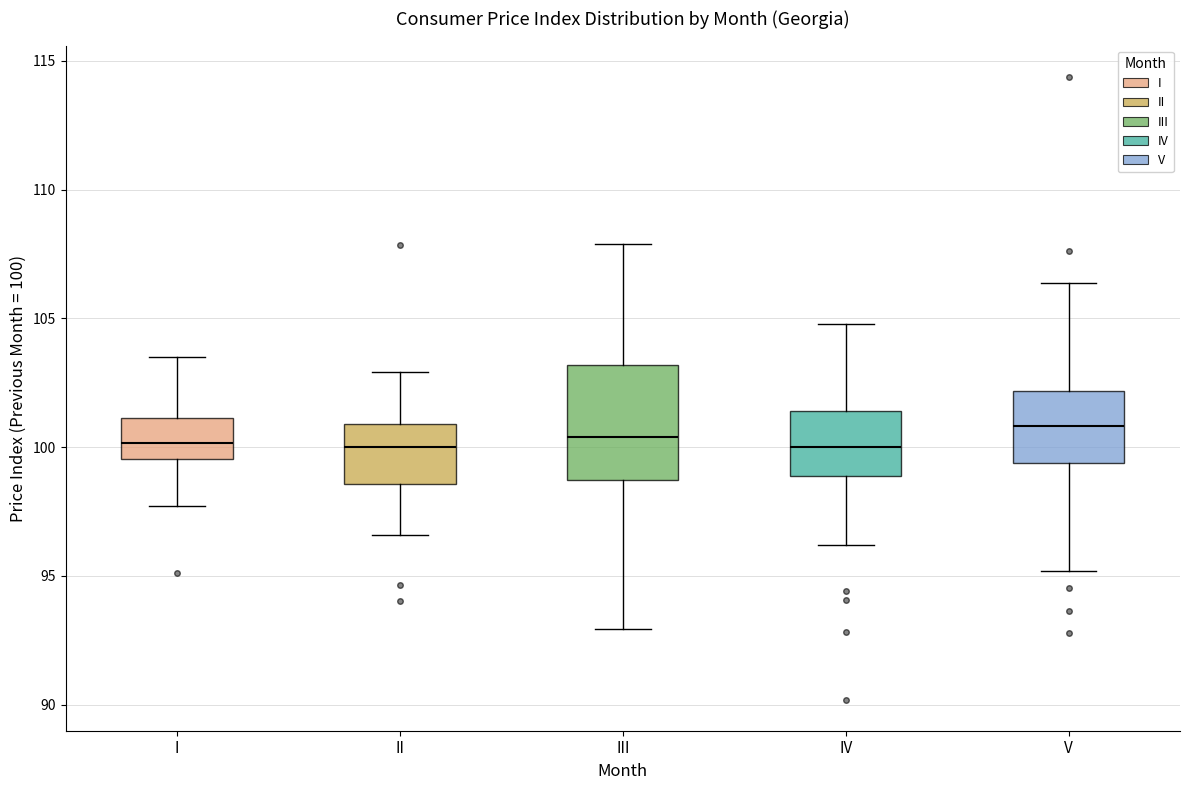

Reading left to right, transcribe this box plot: for each box, give where its median line is, the range the box spans, and where its two whiskers end, as read against the y-axis. The values are not printed on the chart, so give them approximately, as read against the axis.

I: median 100.0, box 99.5 to 101.0, whiskers 97.5 to 103.5
II: median 100.0, box 98.5 to 101.0, whiskers 96.5 to 103.0
III: median 100.5, box 98.5 to 103.0, whiskers 93.0 to 108.0
IV: median 100.0, box 99.0 to 101.5, whiskers 96.0 to 105.0
V: median 101.0, box 99.5 to 102.0, whiskers 95.0 to 106.5